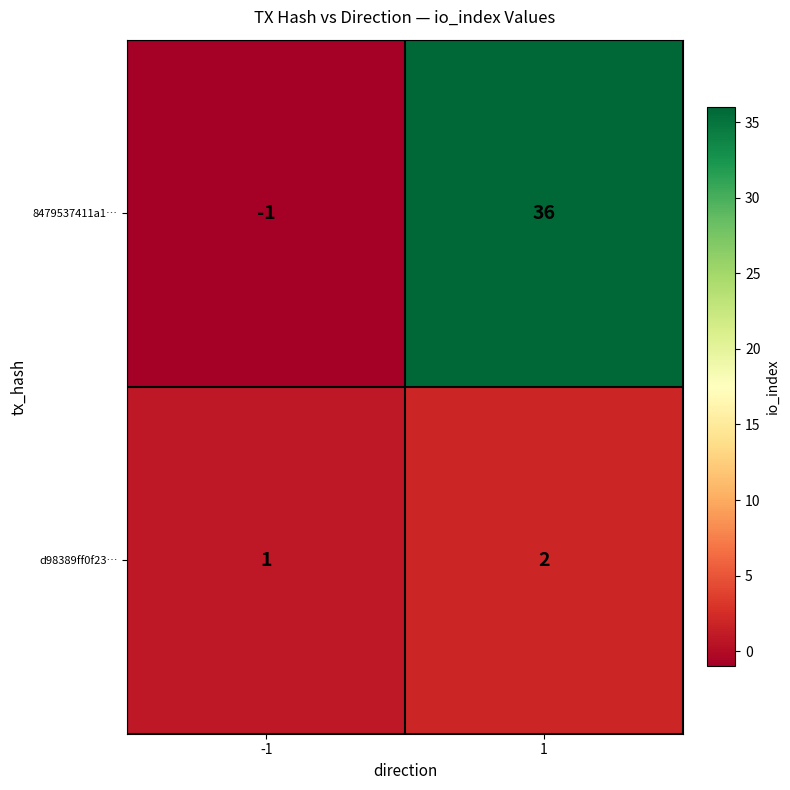

At how many categories does at least one series exceed 11?

1